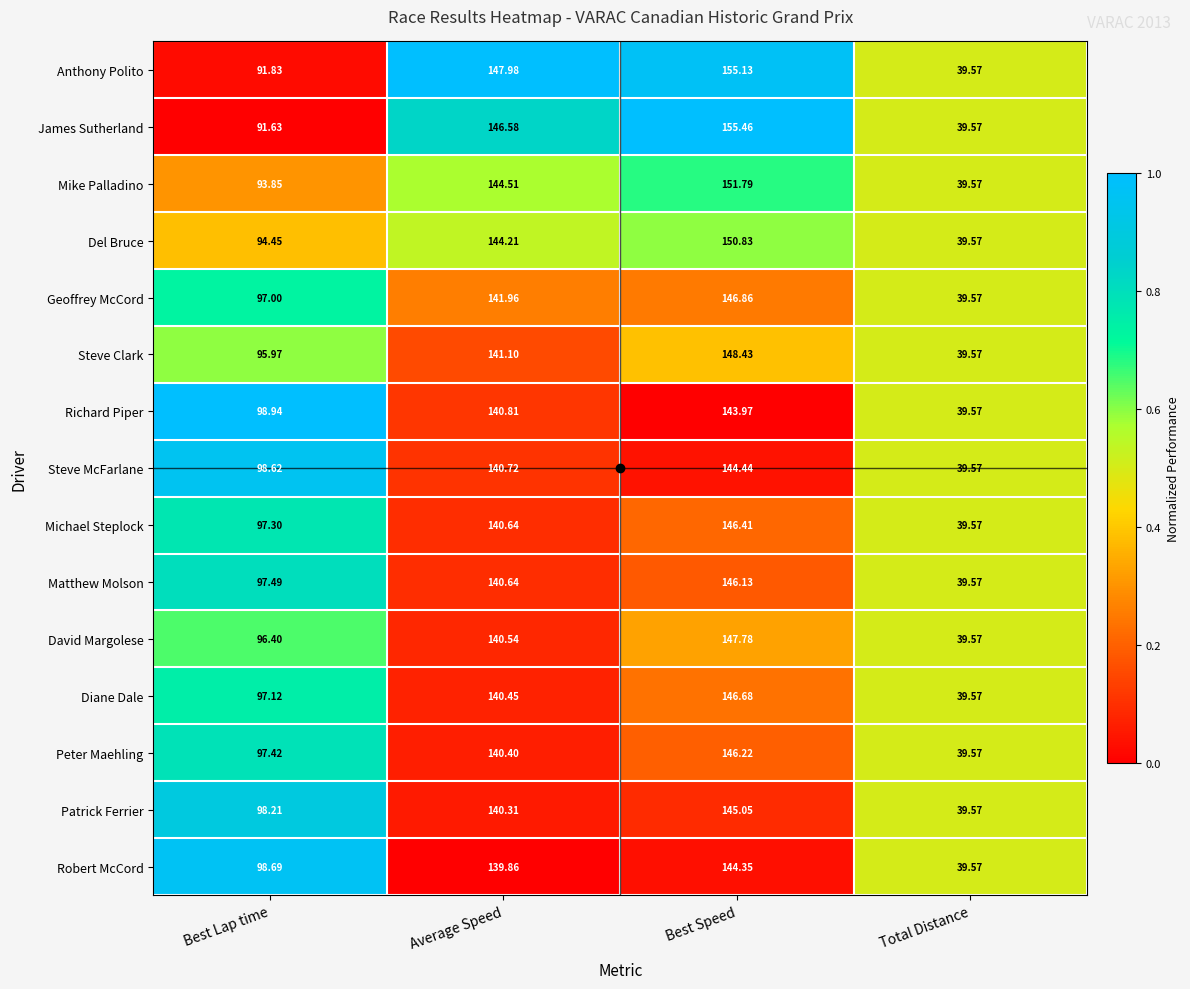

Where is Steve McFarlane nearest to the value 92?

Best Lap time